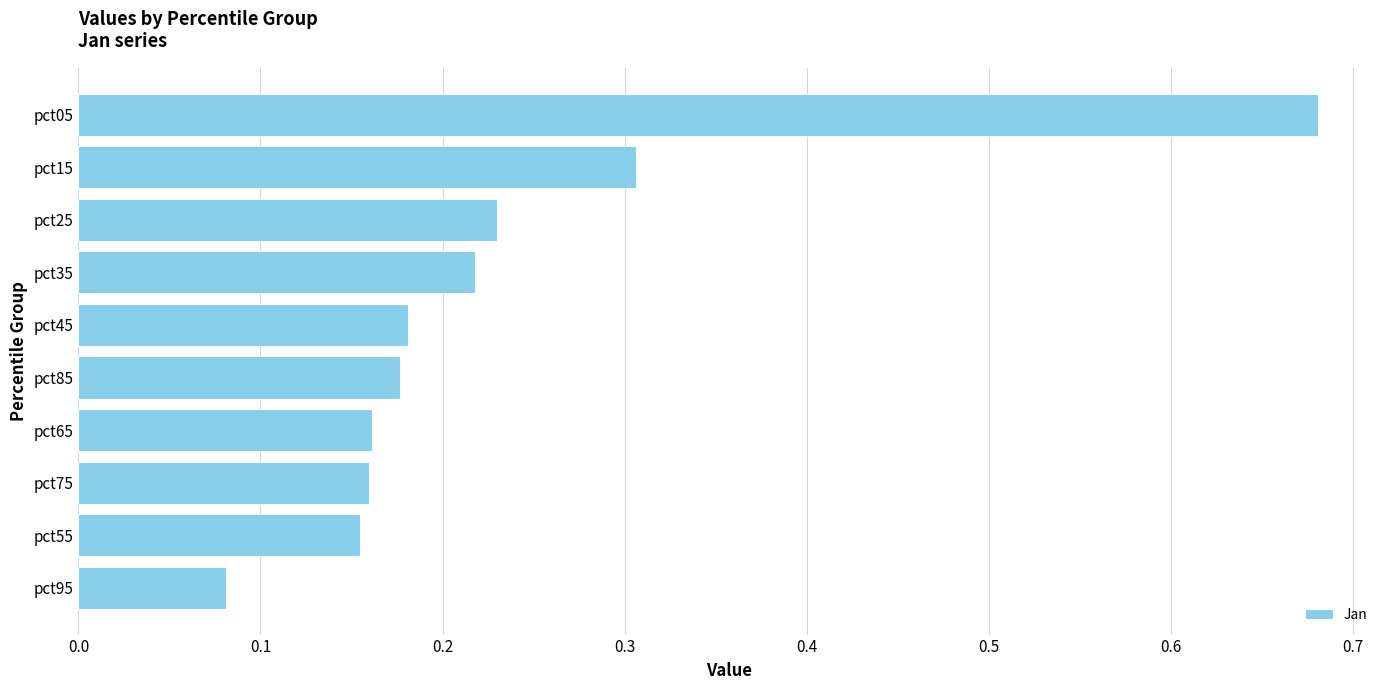

True or false: the data shows 0.1 at pct55.

False